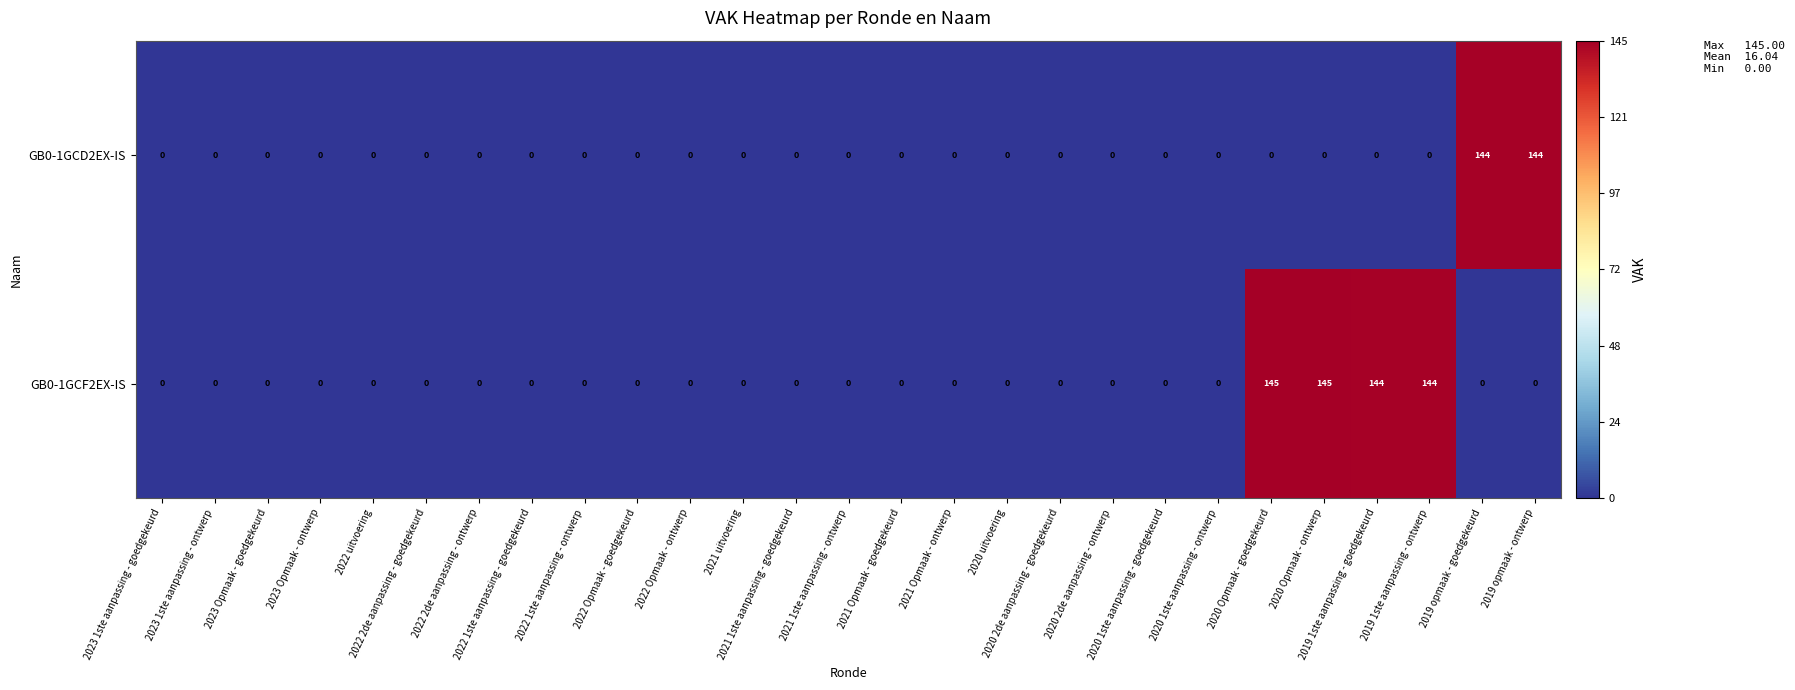

Count the number of data series in this chart.

2